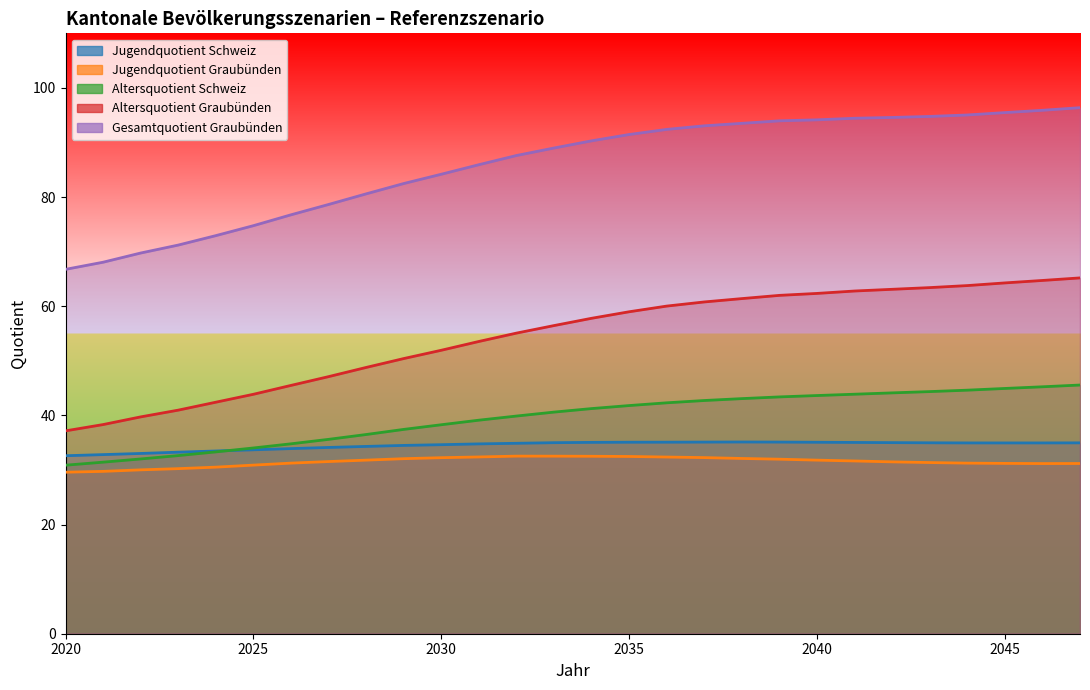

Which series has the largest range (max minus min)?

Gesamtquotient Graubünden